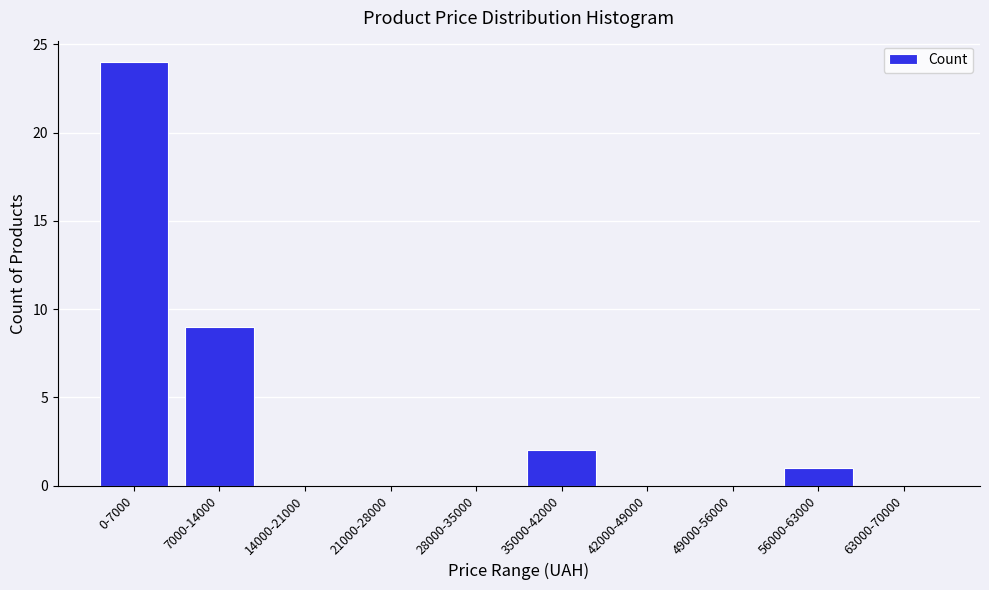

Reading left to right, list all the values displayed in this chart.

0-7000=24	7000-14000=9	14000-21000=0	21000-28000=0	28000-35000=0	35000-42000=2	42000-49000=0	49000-56000=0	56000-63000=1	63000-70000=0